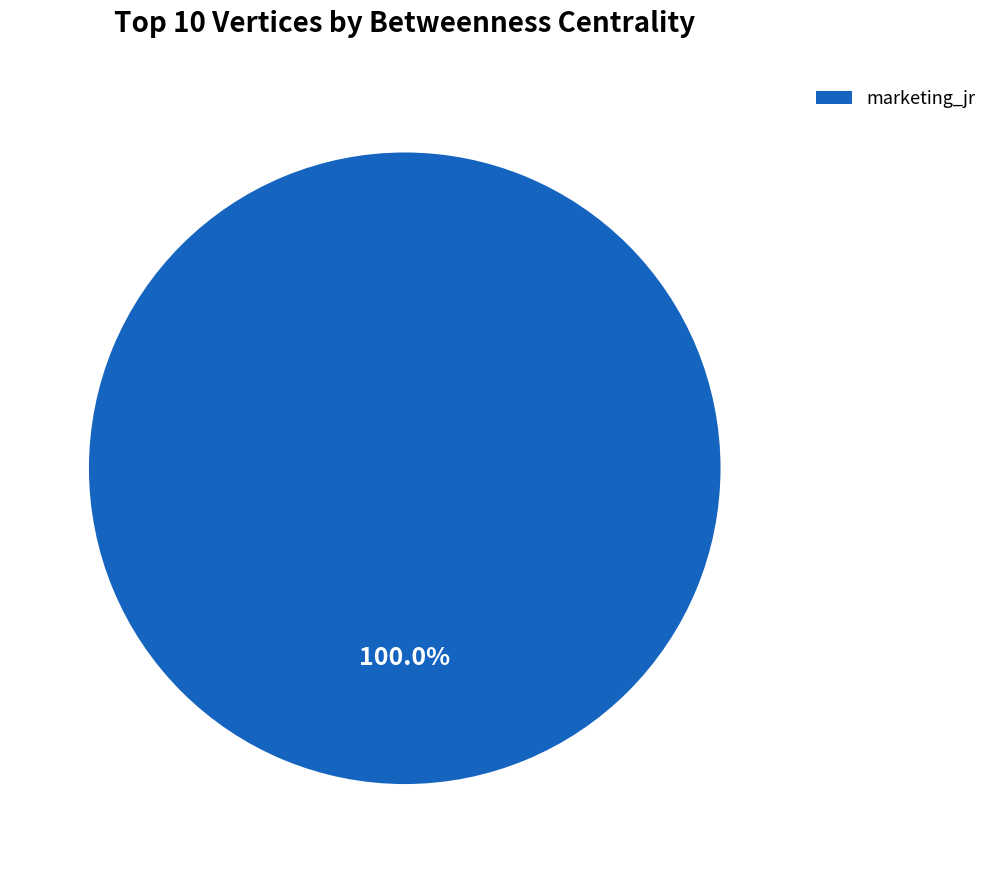

Does marketing_jr account for over 50% of the chart?

Yes